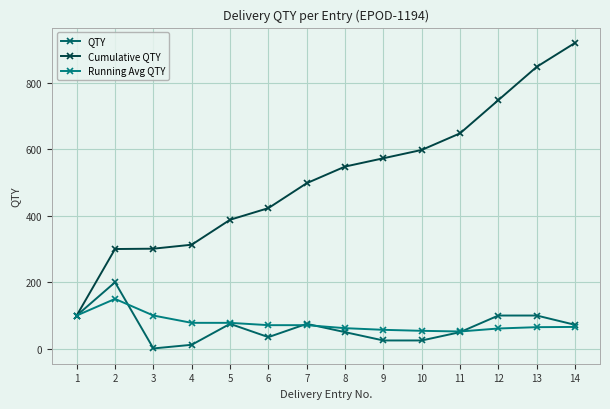

True or false: Running Avg QTY and Cumulative QTY cross at least once.

False